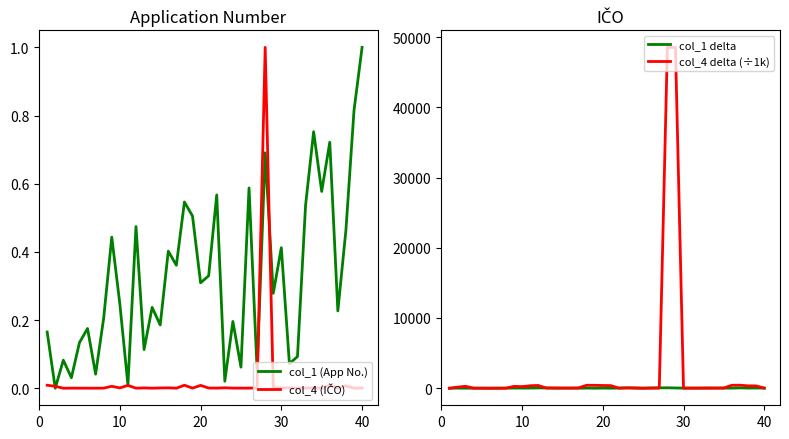

How many times do col_1 (App No.) and col_4 (IČO) cross each other?

4